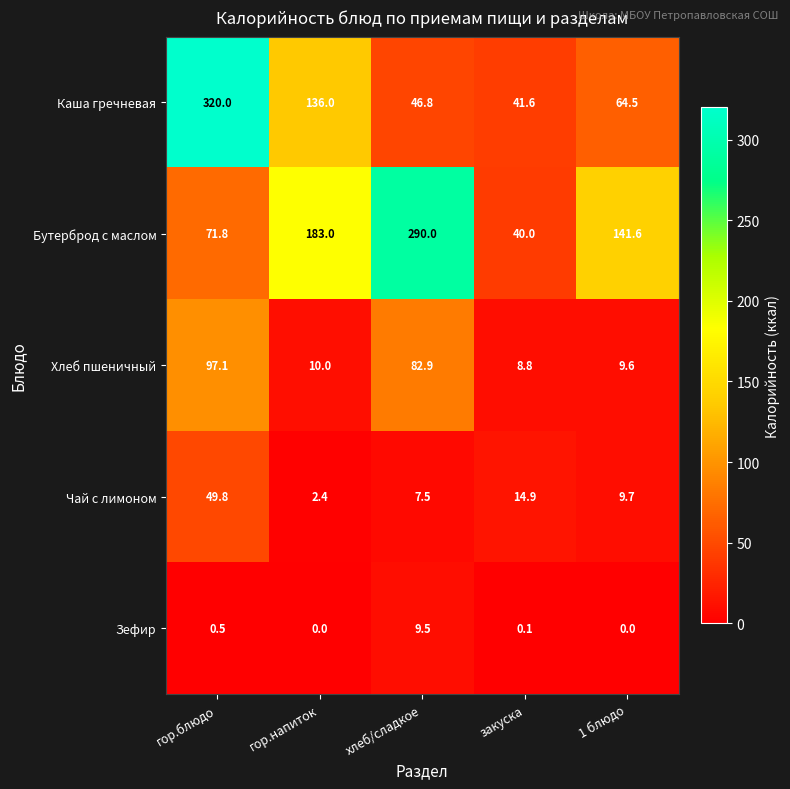

At which label does Бутерброд с маслом reach its peak?

хлеб/сладкое